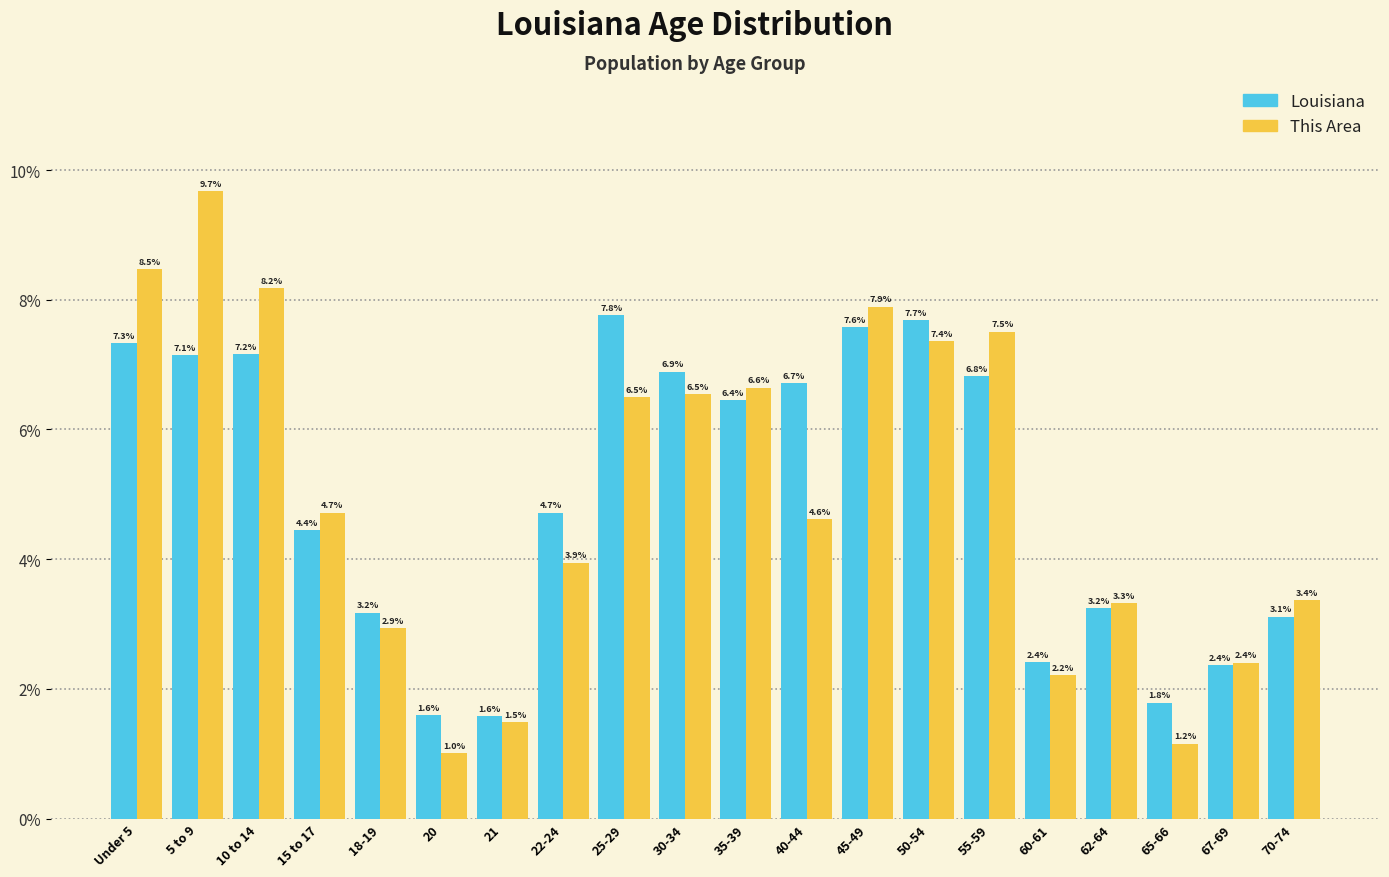

Reading right to left, list all the values displayed in this chart.

Louisiana: 3.1	2.4	1.8	3.2	2.4	6.8	7.7	7.6	6.7	6.4	6.9	7.8	4.7	1.6	1.6	3.2	4.4	7.2	7.1	7.3
This Area: 3.4	2.4	1.2	3.3	2.2	7.5	7.4	7.9	4.6	6.6	6.5	6.5	3.9	1.5	1.0	2.9	4.7	8.2	9.7	8.5